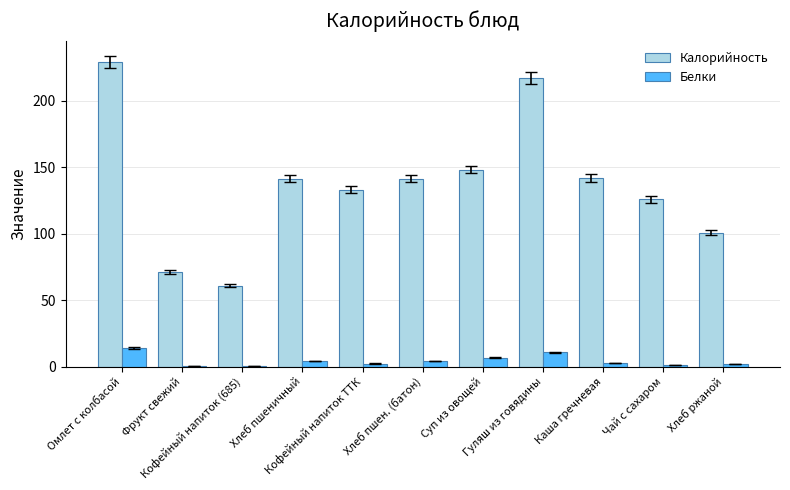

Which series has the largest total across all categories?

Калорийность